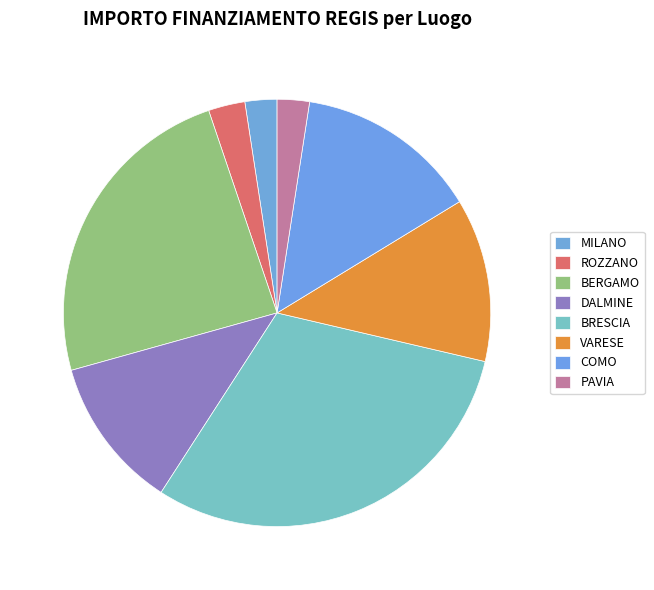

Count the number of slices in the pie.

8